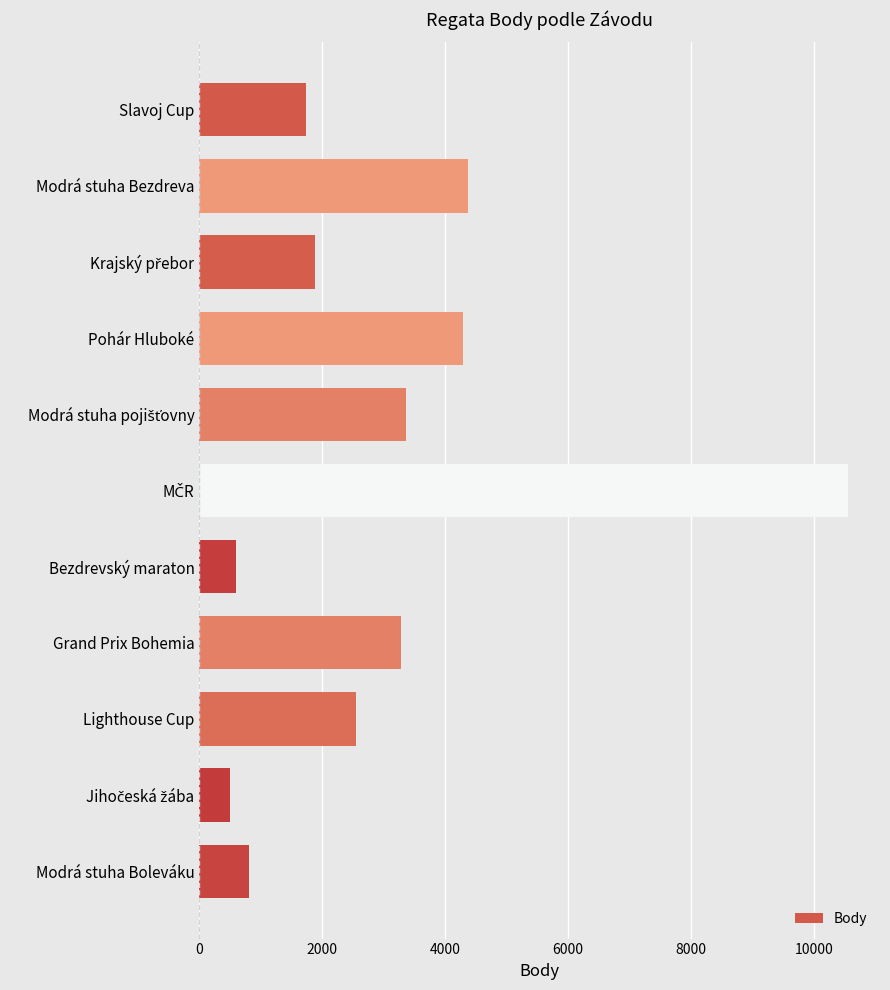

Between Pohár Hluboké and Bezdrevský maraton, which is larger?

Pohár Hluboké